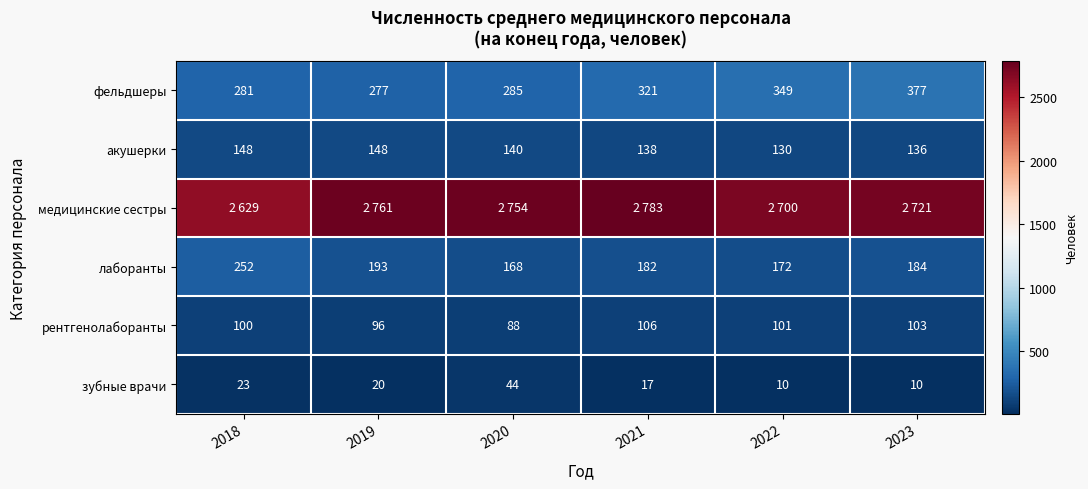

How many data points in лаборанты are less than 184?

3